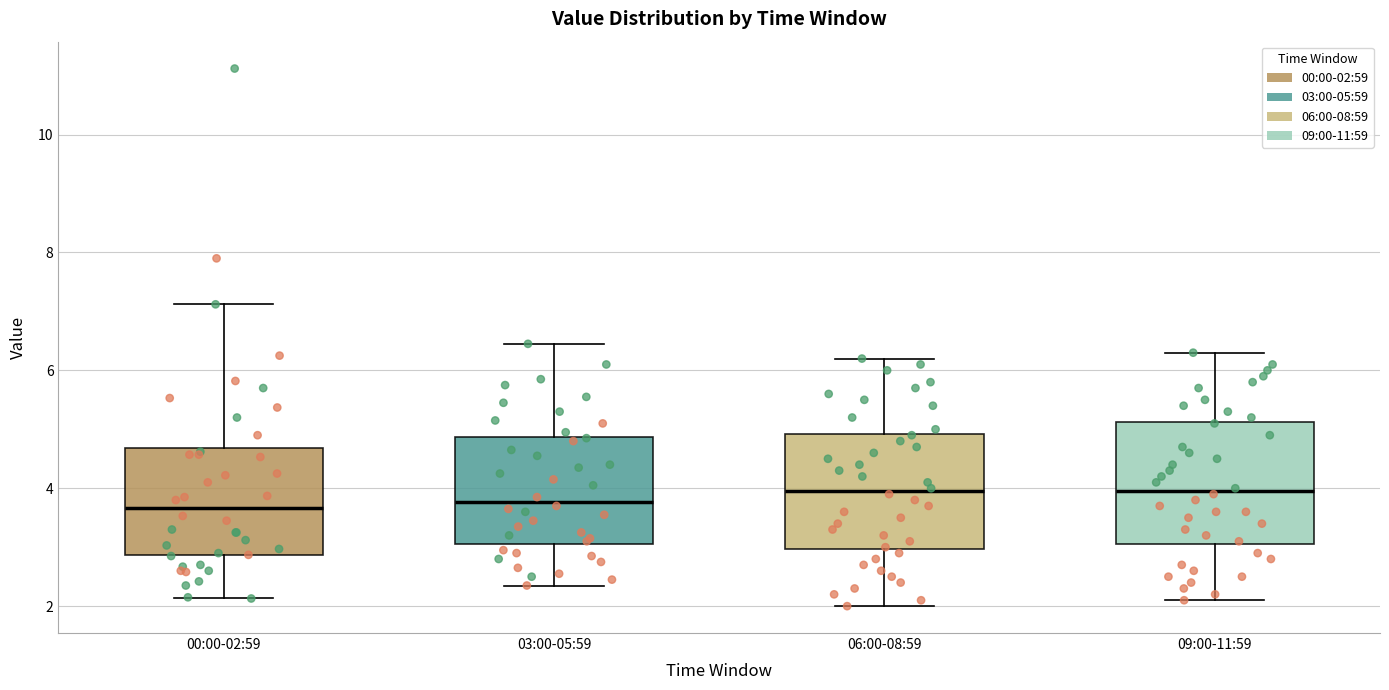

Reading left to right, transcribe this box plot: for each box, give where its median line is, the range the box spans, and where its two whiskers end, as read against the y-axis. The values are not printed on the chart, so give them approximately, as read against the axis.

00:00-02:59: median 3.6, box 2.8 to 4.6, whiskers 2.2 to 7.2
03:00-05:59: median 3.8, box 3.0 to 4.8, whiskers 2.4 to 6.4
06:00-08:59: median 4.0, box 3.0 to 5.0, whiskers 2.0 to 6.2
09:00-11:59: median 4.0, box 3.0 to 5.2, whiskers 2.2 to 6.4